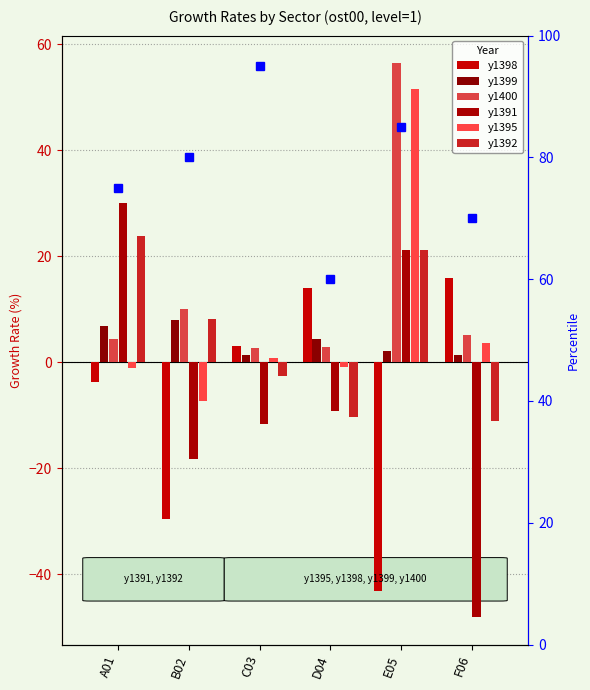

Rank the categories by y1391 value from highest to lowest.

A01, E05, D04, C03, B02, F06